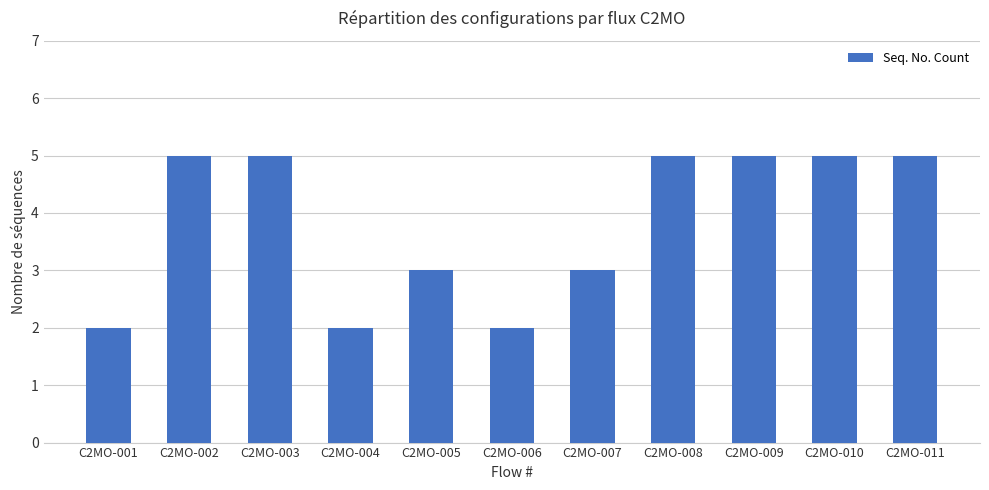

What is the greatest value displayed?

5